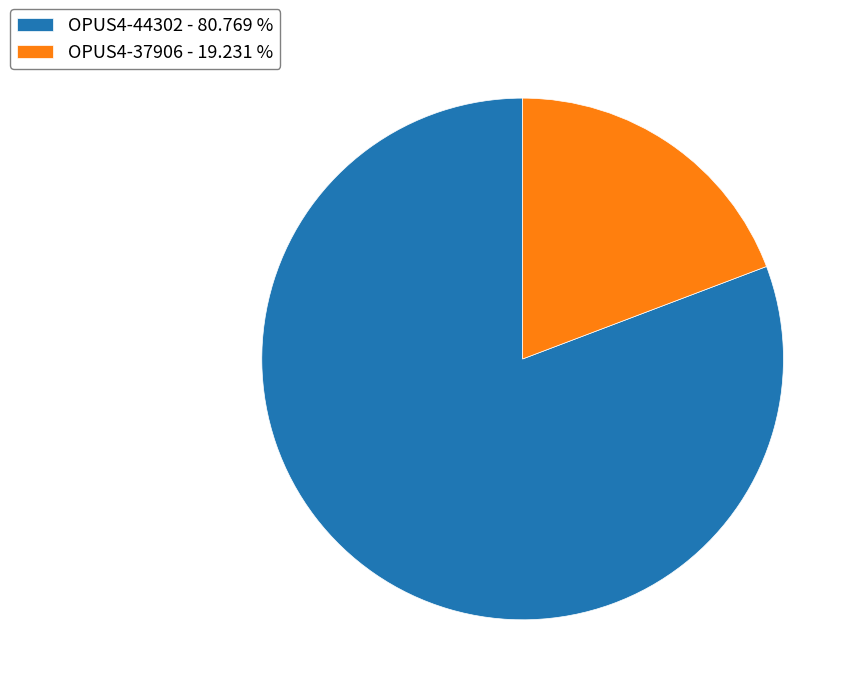

The OPUS4-37906 slice represents 19% of the pie. True or false?

True